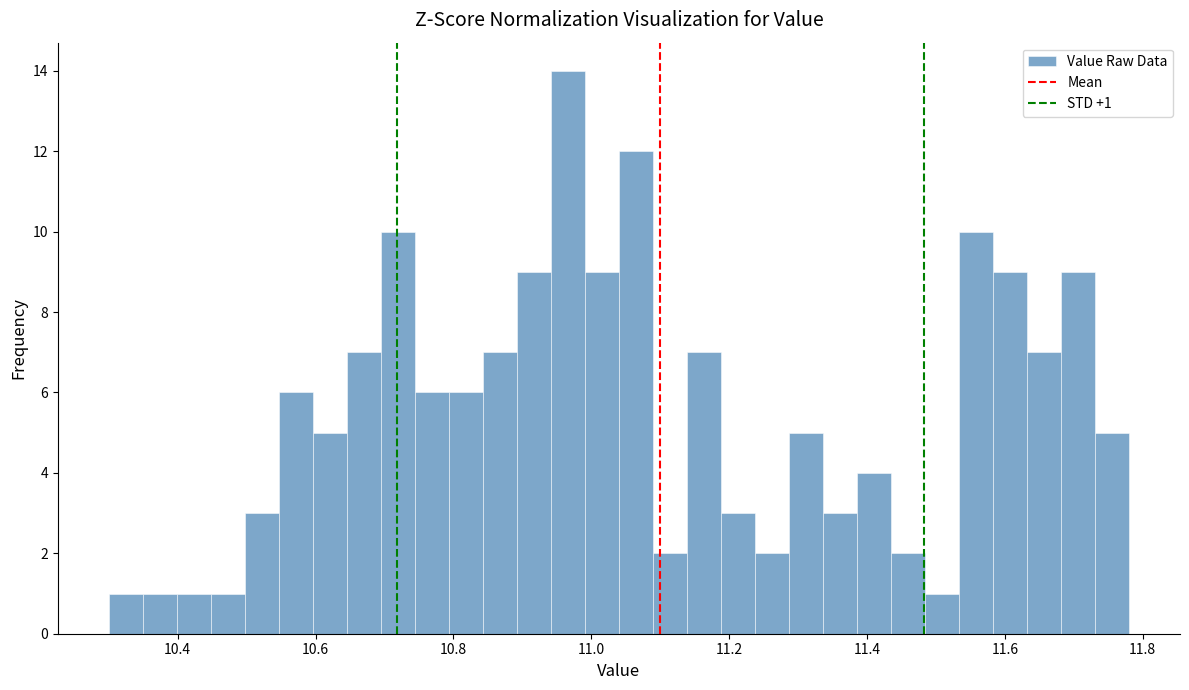

Around what value on the x-axis is the tallest bar? Give the approximate position of its centre, as read against the axis.

10.96